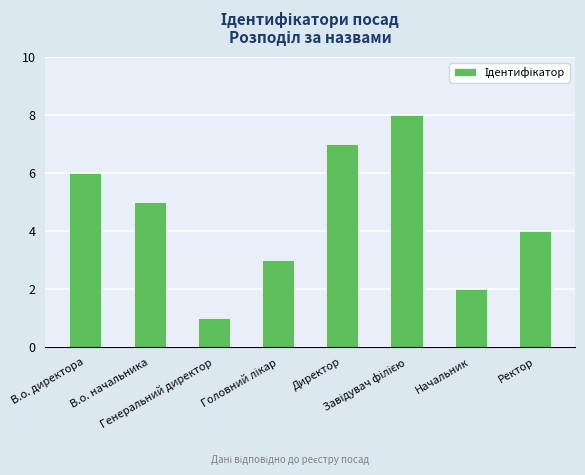

Reading left to right, transcribe all the data shown in this chart.

6	5	1	3	7	8	2	4